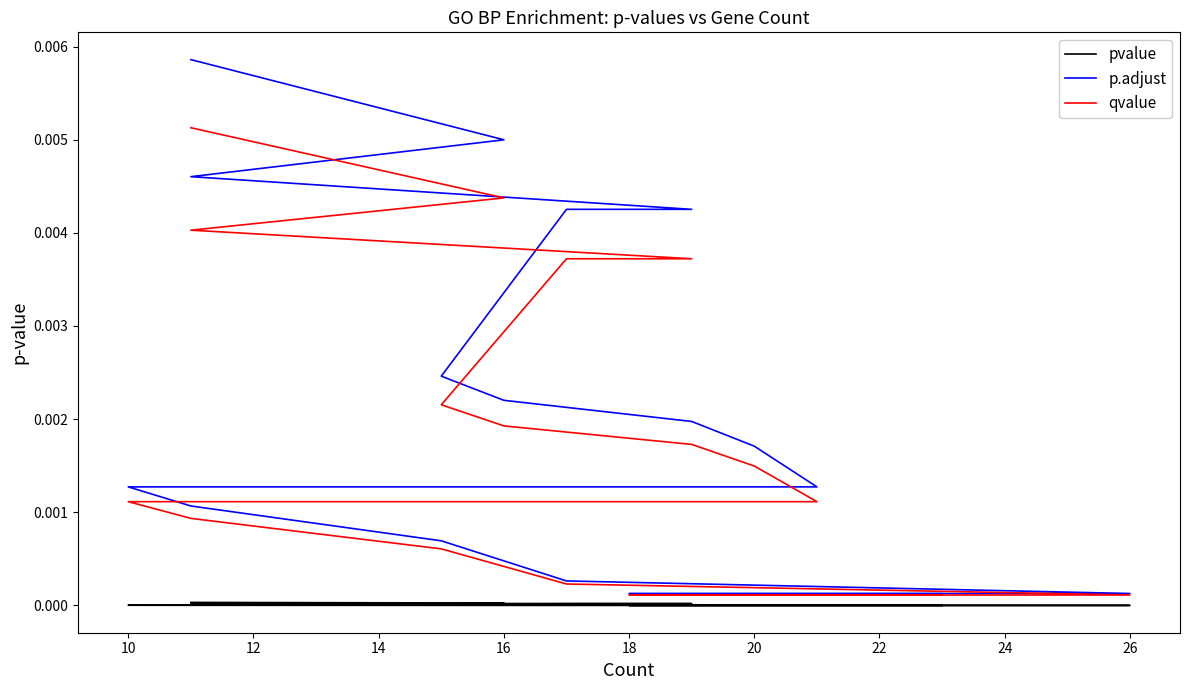

True or false: pvalue and p.adjust cross at least once.

False